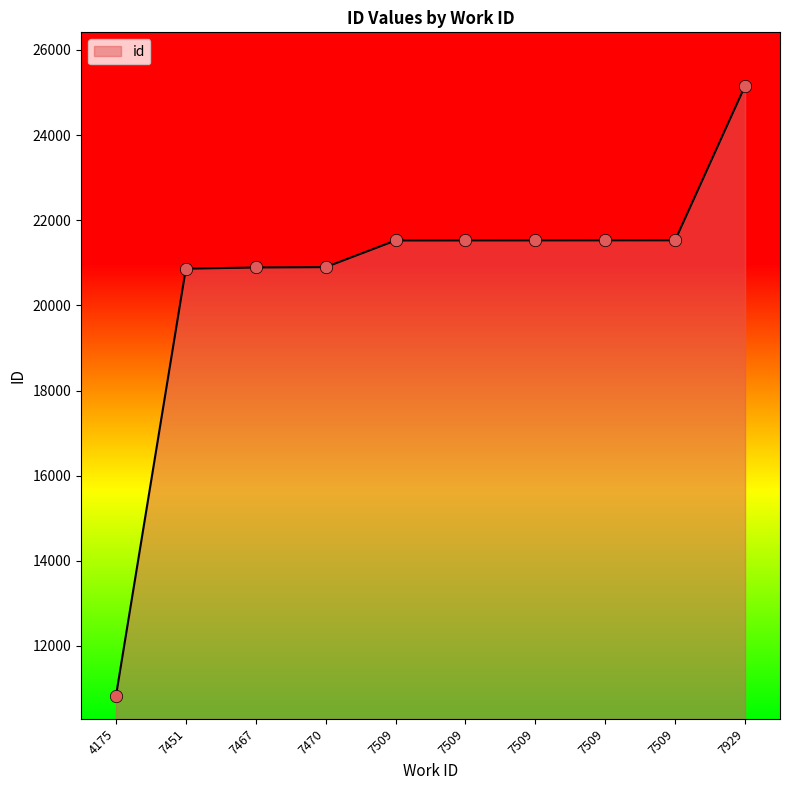

Between 7470 and 7509, which is larger?

7509